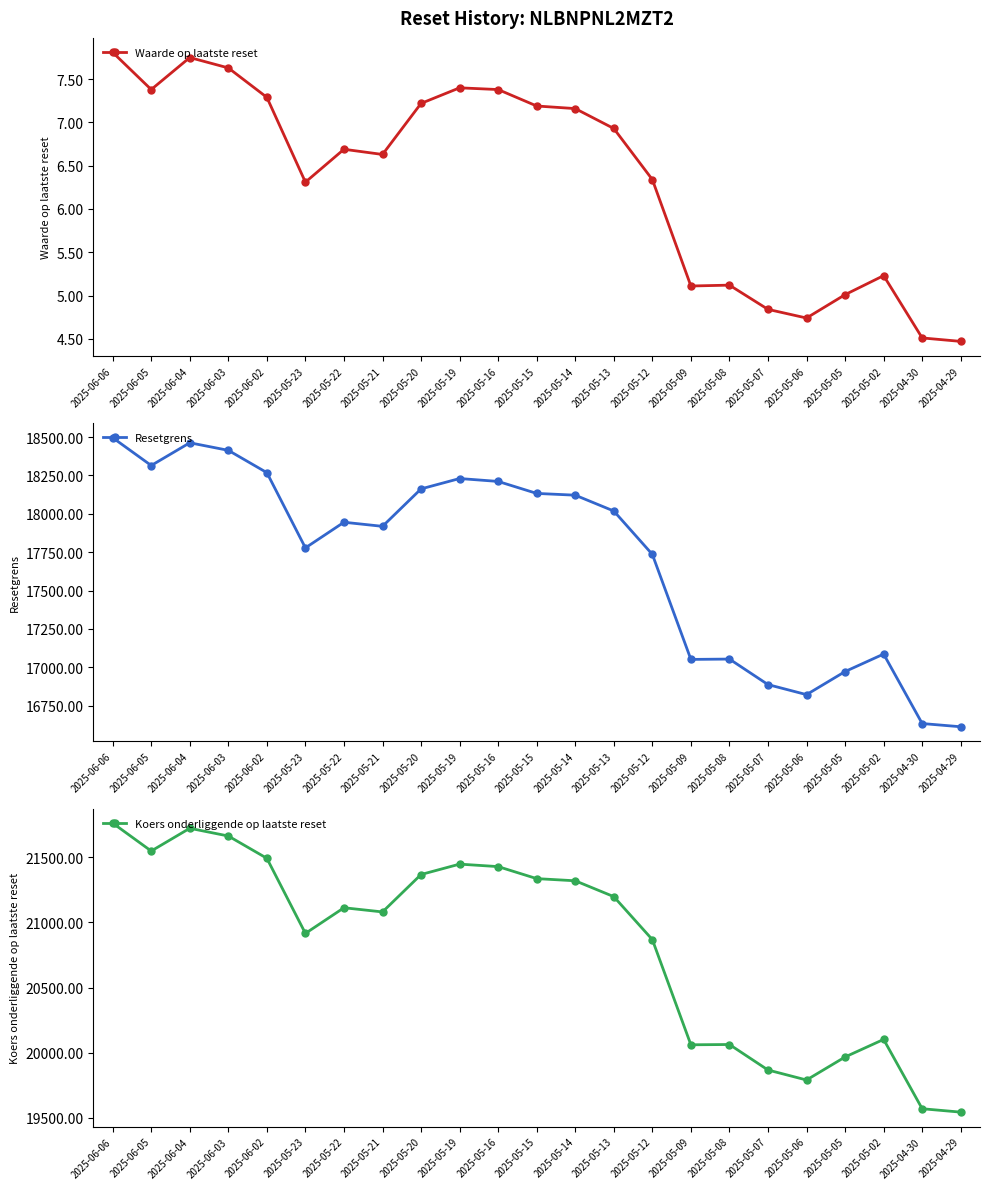

What is the difference between the maximum and minimum values in the Koers onderliggende op laatste reset series?

2216.8